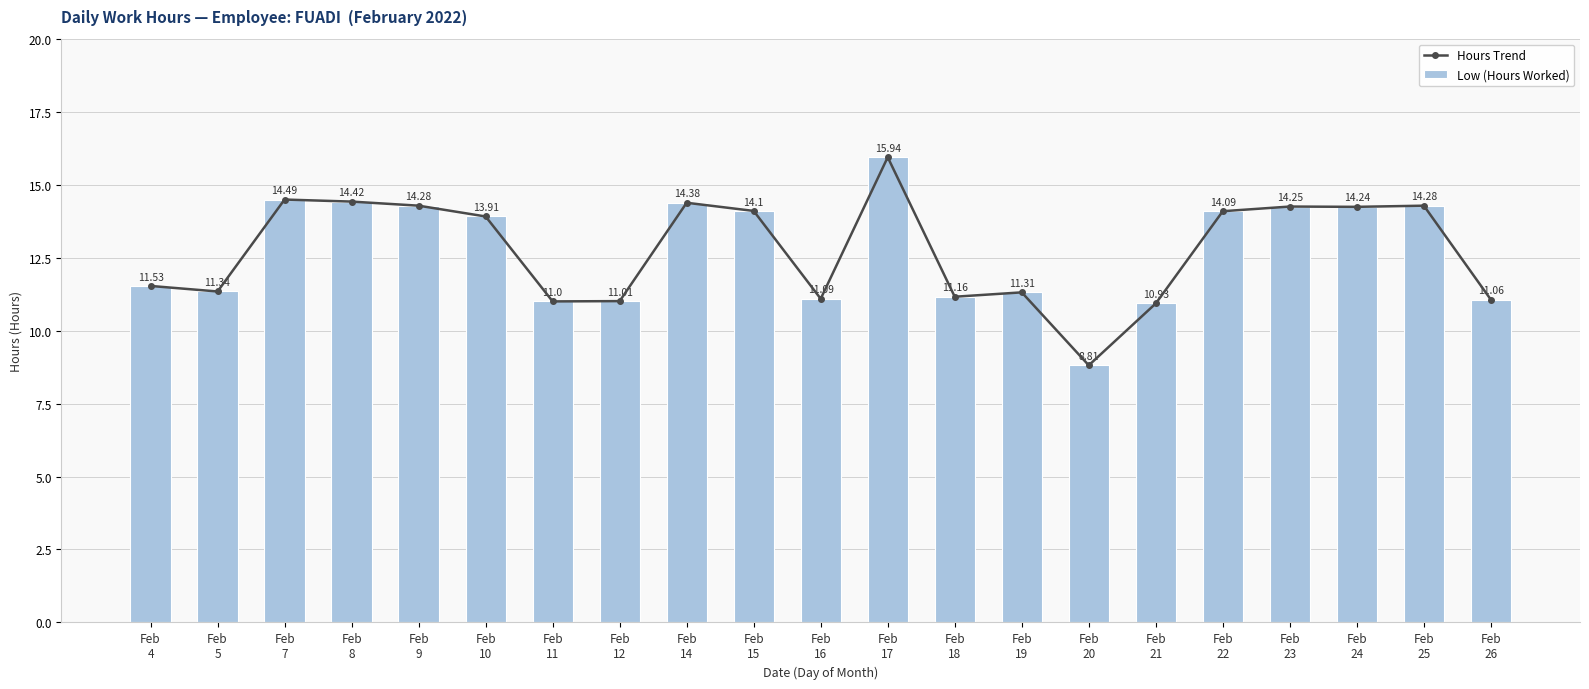

Which has a higher value, Feb
21 or Feb
15?

Feb
15